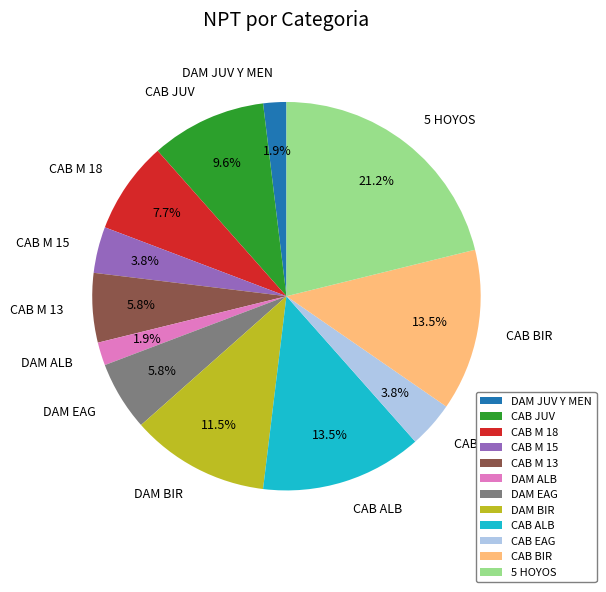

Combined, what portion of the pie is CAB JUV and CAB M 18?

17.3%